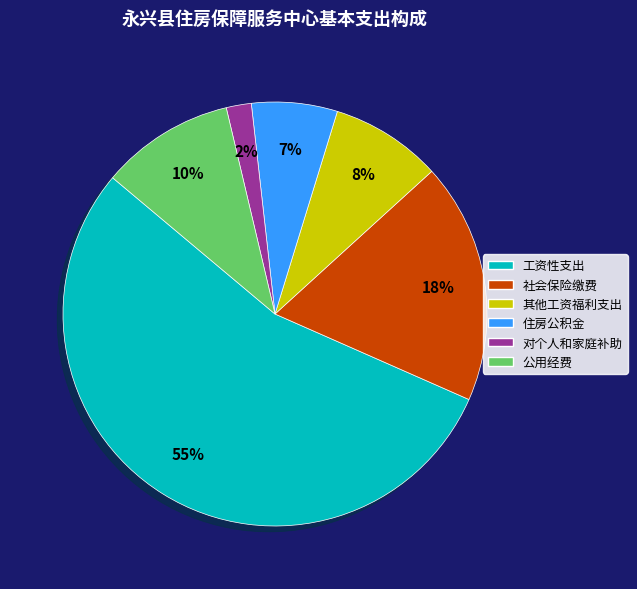

Does 工资性支出 account for over 50% of the chart?

Yes